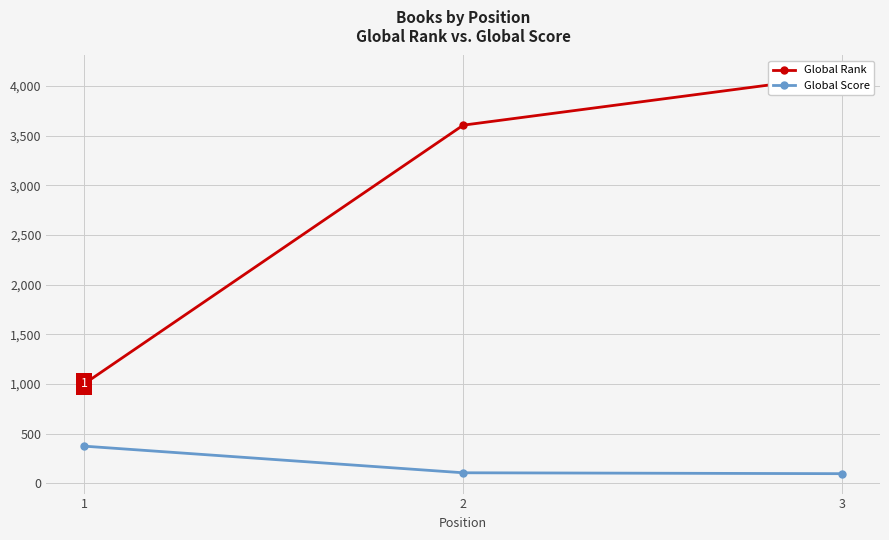

Which category has the lowest value in the Global Score series?

3